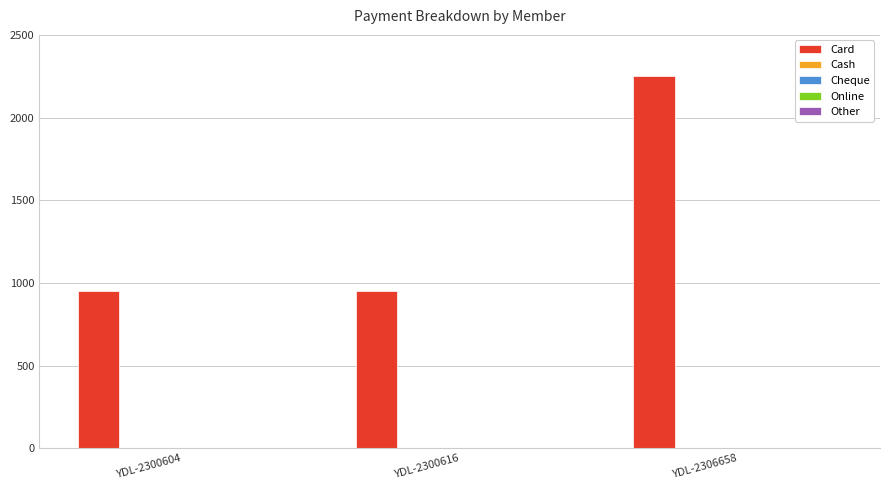

What is the sum of all values?

4150